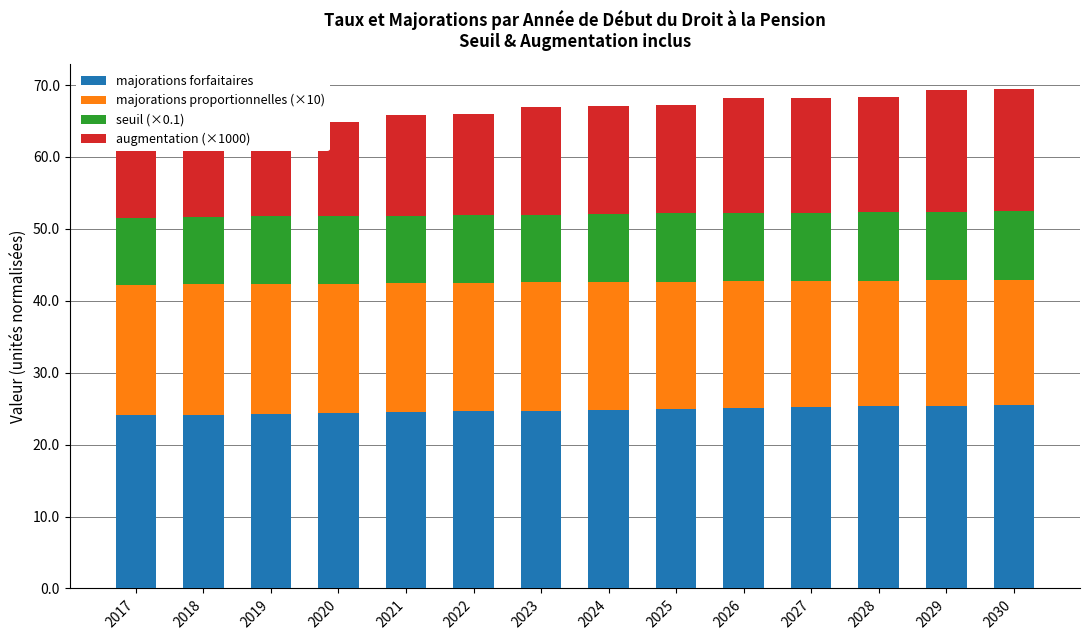

What is the difference between the highest and lowest values at 2029?

15.9